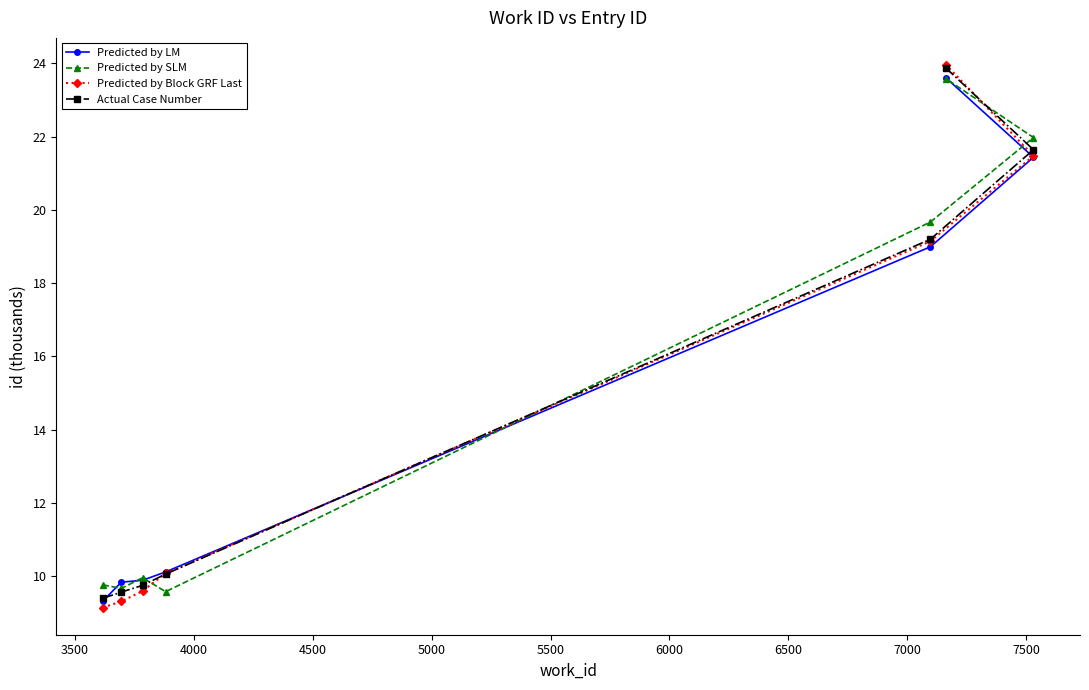

Which series has the widest spread of values?

Predicted by Block GRF Last